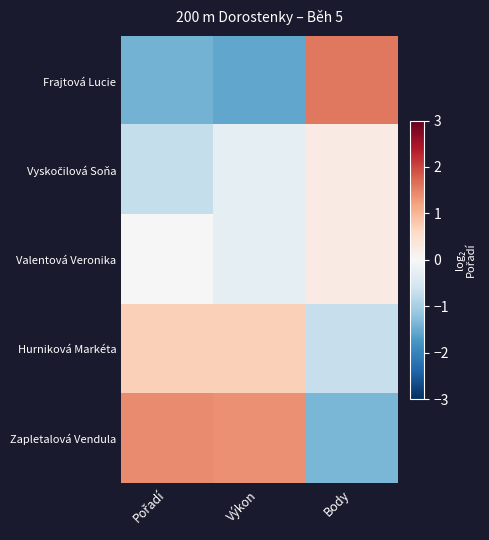

Between Pořadí and Body, which series saw the biggest shift?

Frajtová Lucie